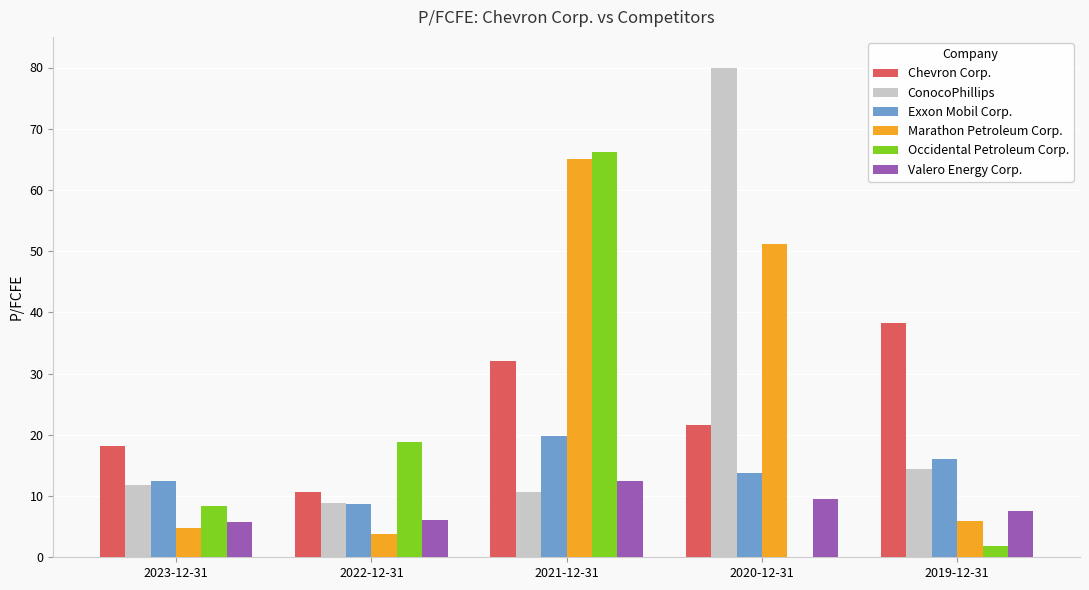

Which series changed the most between 2022-12-31 and 2019-12-31?

Chevron Corp.